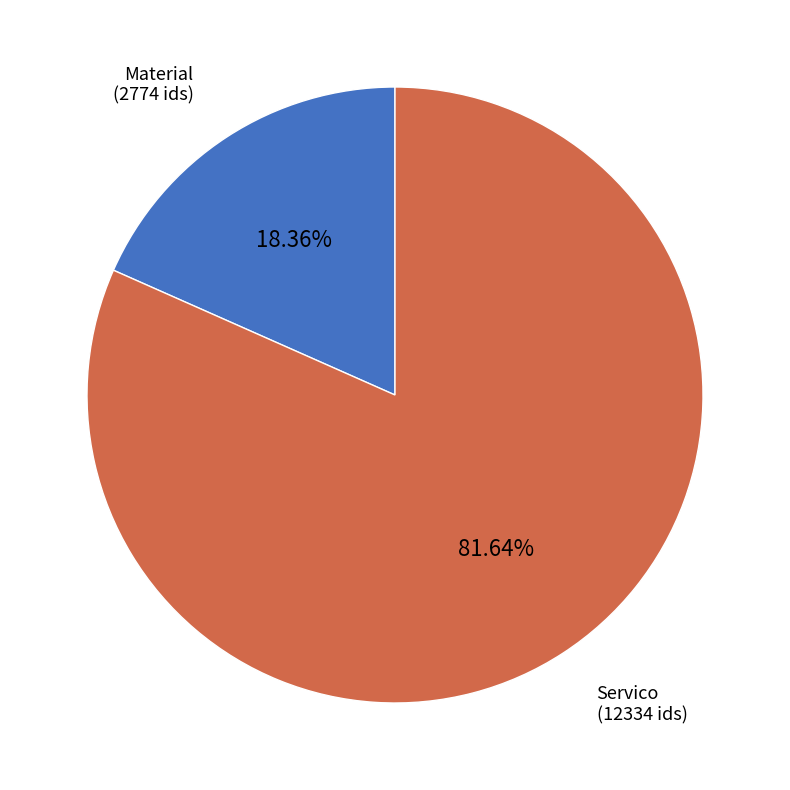

To the nearest percent, what is the difference between the largest and smallest slice percentages?

63%